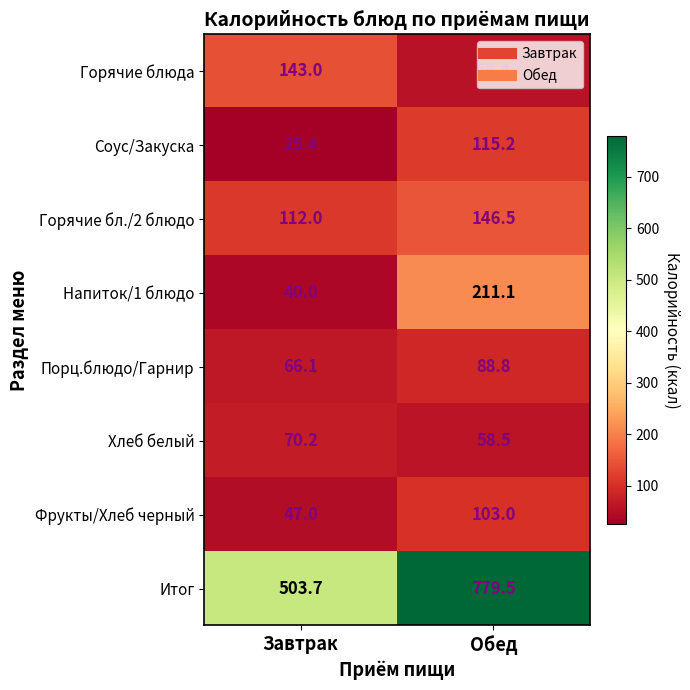

The Хлеб белый series shows 70.2 at Завтрак. True or false?

True